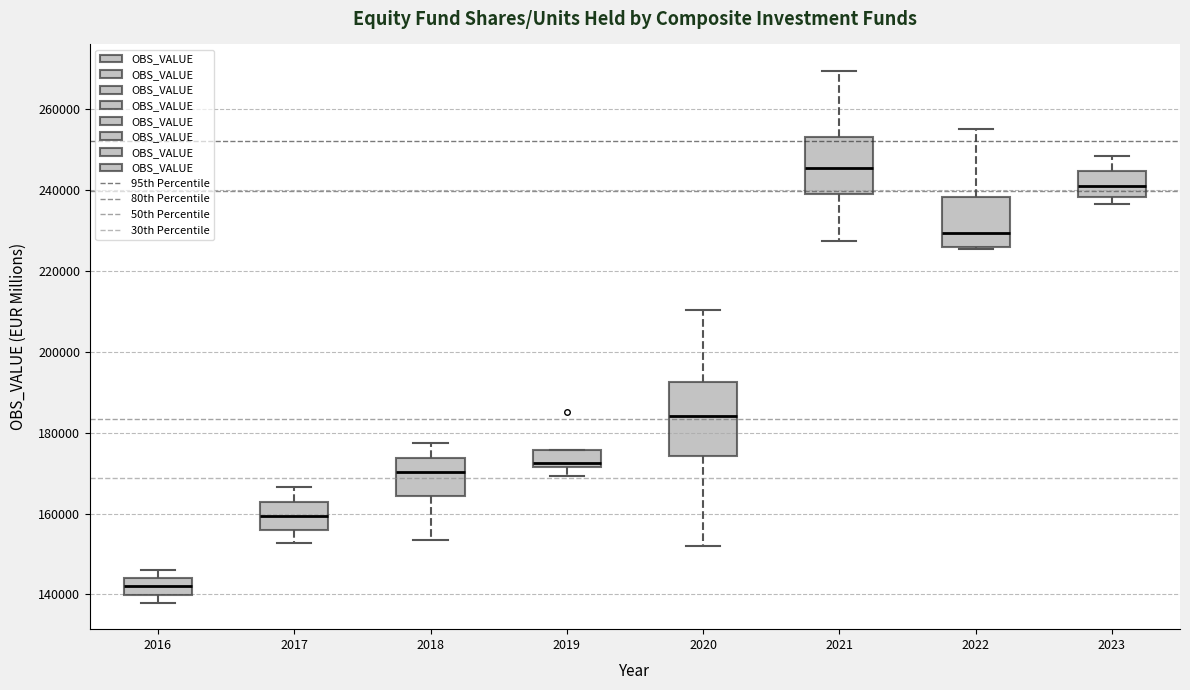

Where is the upper edge of the box at x = 2016 on the y-axis? The values are not printed on the chart, so give them approximately, as read against the axis.

144000